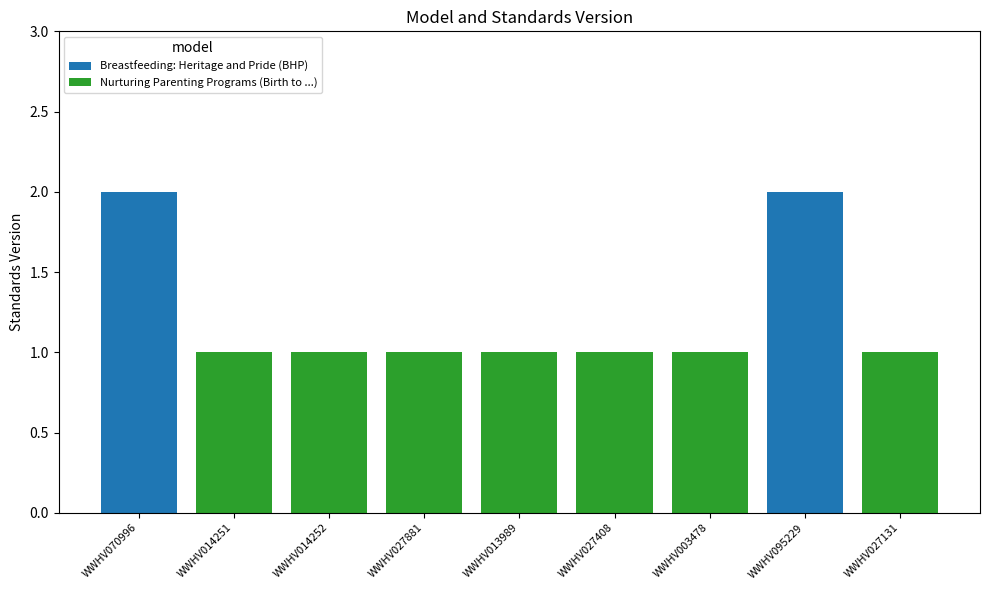

What is the total value across all series at WWHV027408?

1